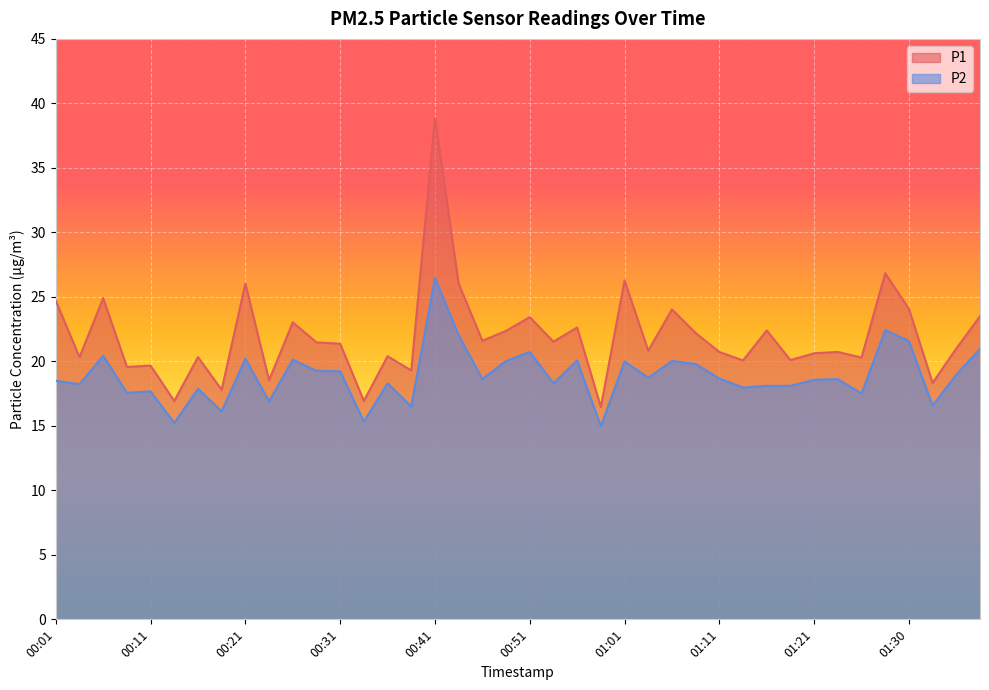

The P1 series shows 6.3 at 00:38. True or false?

False